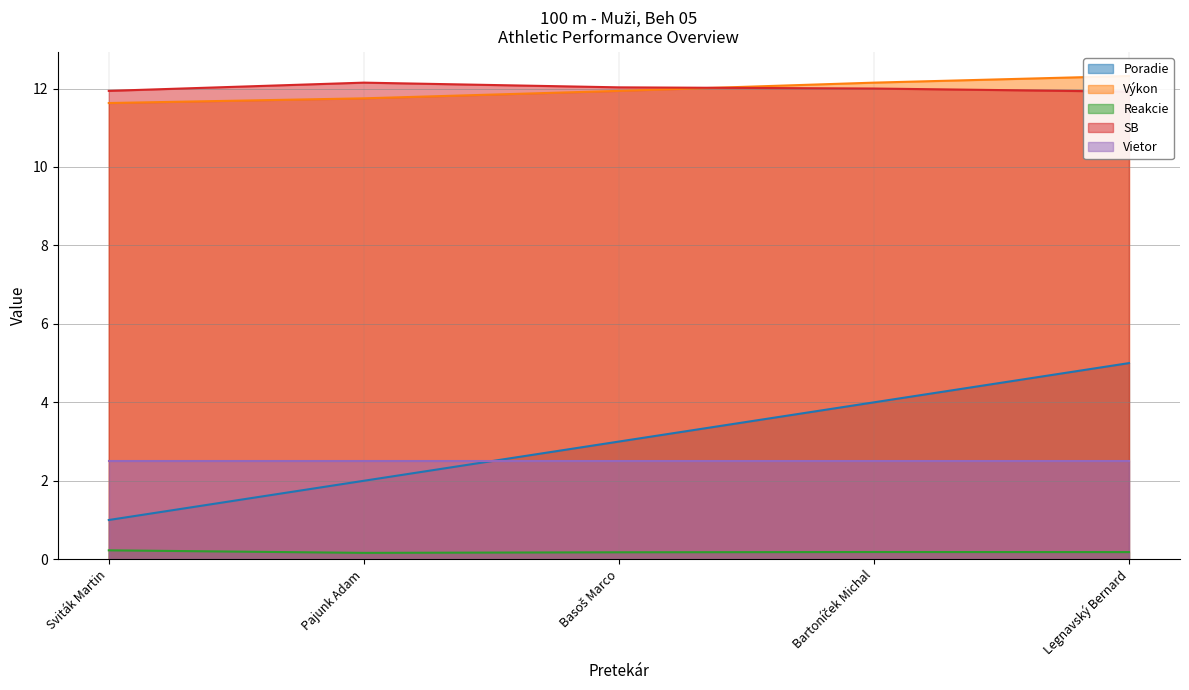

What is the approximate value of Poradie at Sviták Martin?

1.0